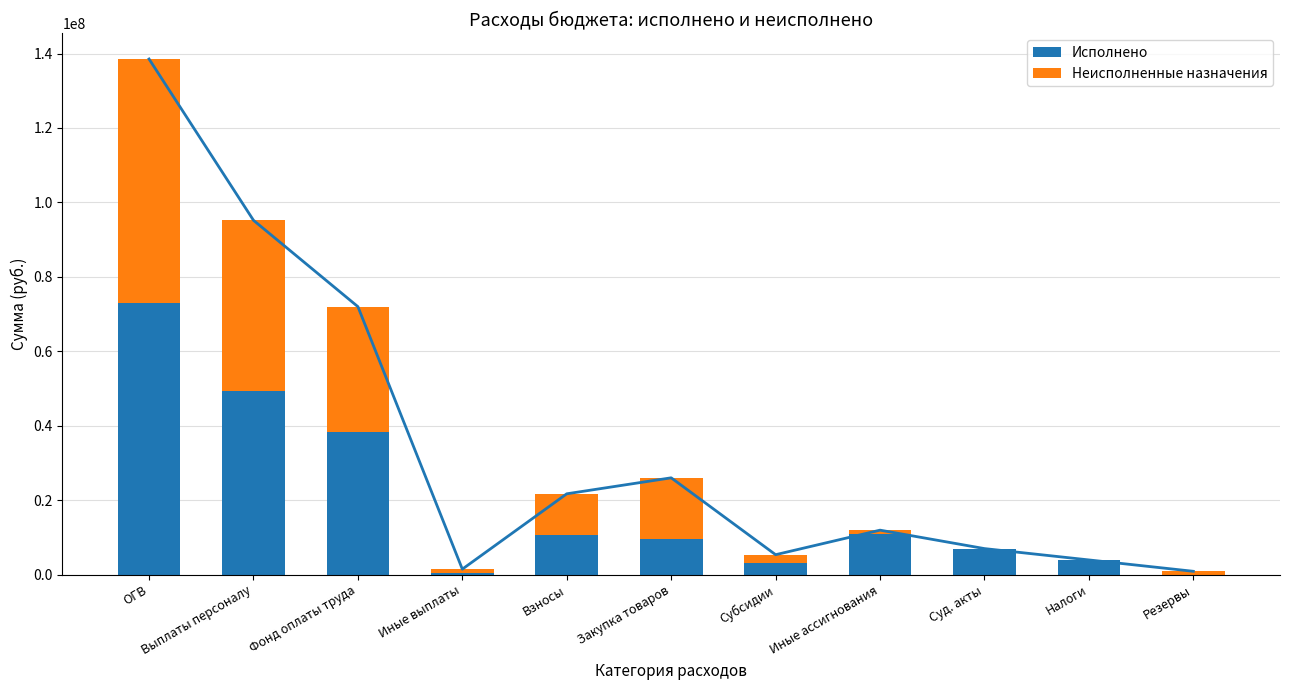

Which series has the largest range (max minus min)?

Исполнено